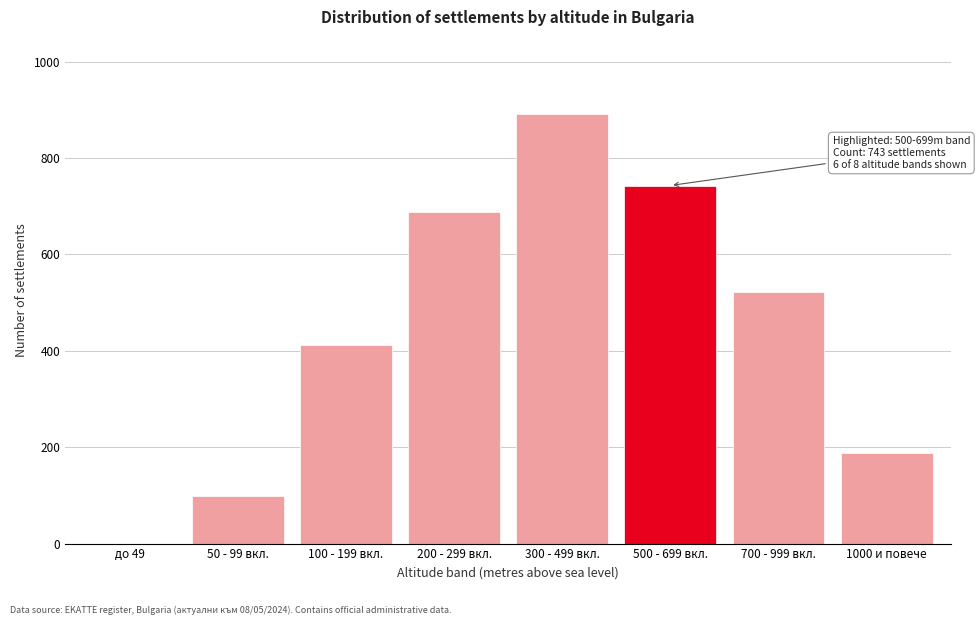

Reading left to right, extract all data points from this chart.

до 49=0	50 - 99 вкл.=99	100 - 199 вкл.=412	200 - 299 вкл.=687	300 - 499 вкл.=891	500 - 699 вкл.=743	700 - 999 вкл.=521	1000 и повече=187